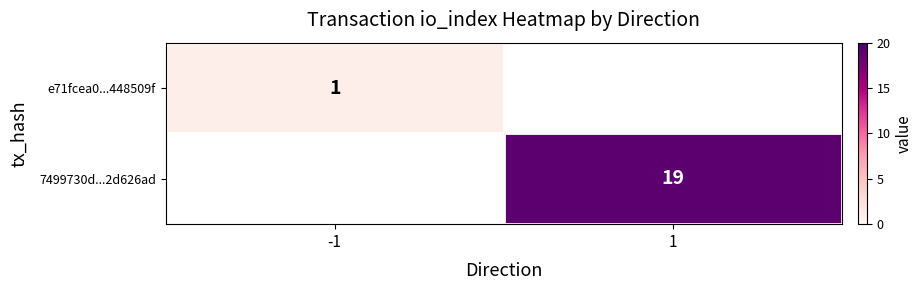

Count the number of categories in the chart.

2